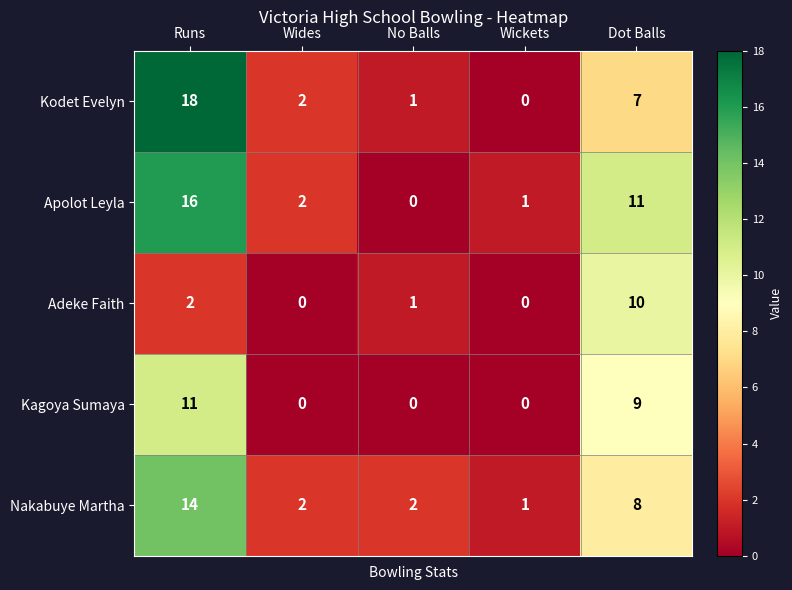

Is it true that Nakabuye Martha equals 2 at Wides?

True